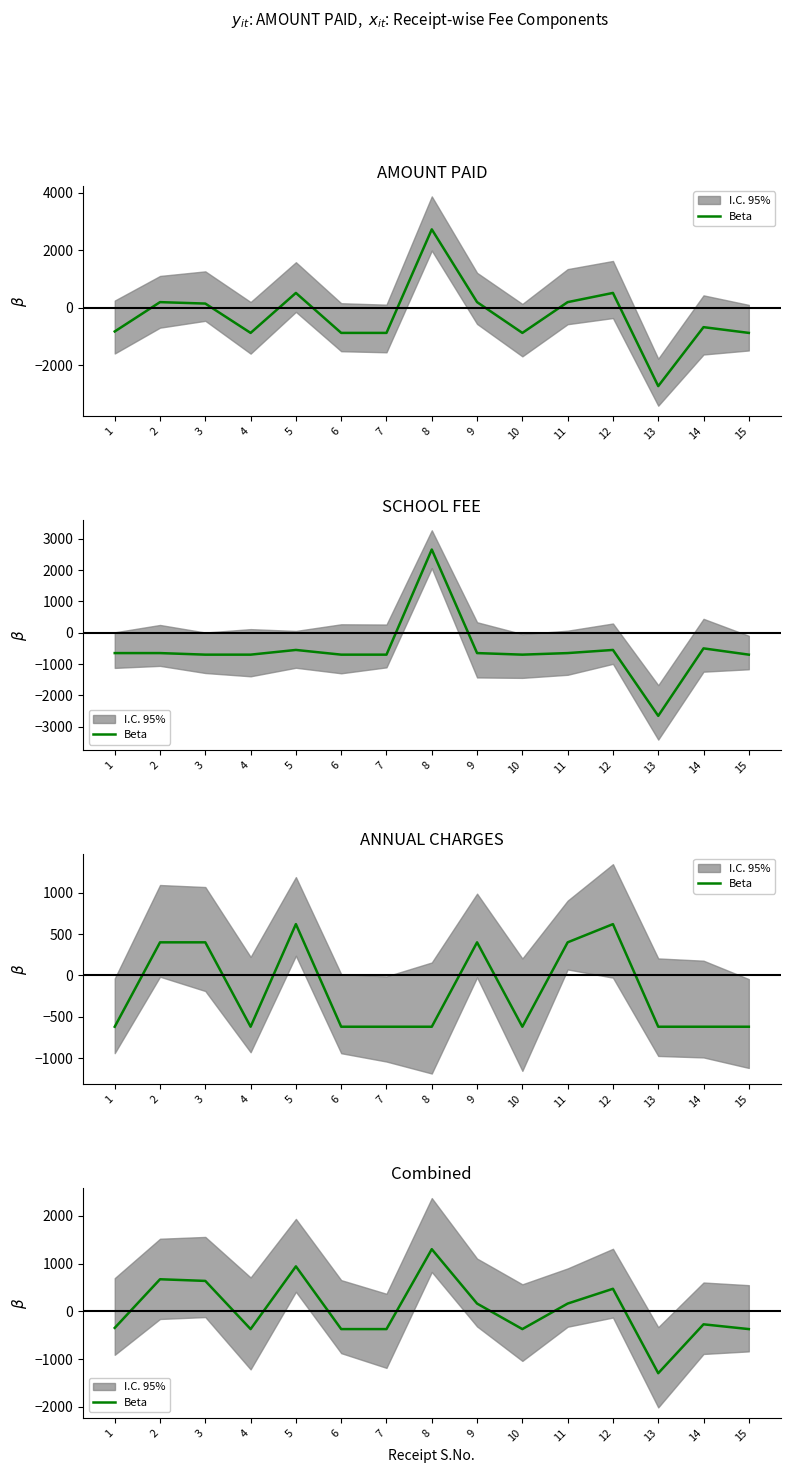

What is the sum of all values?

535